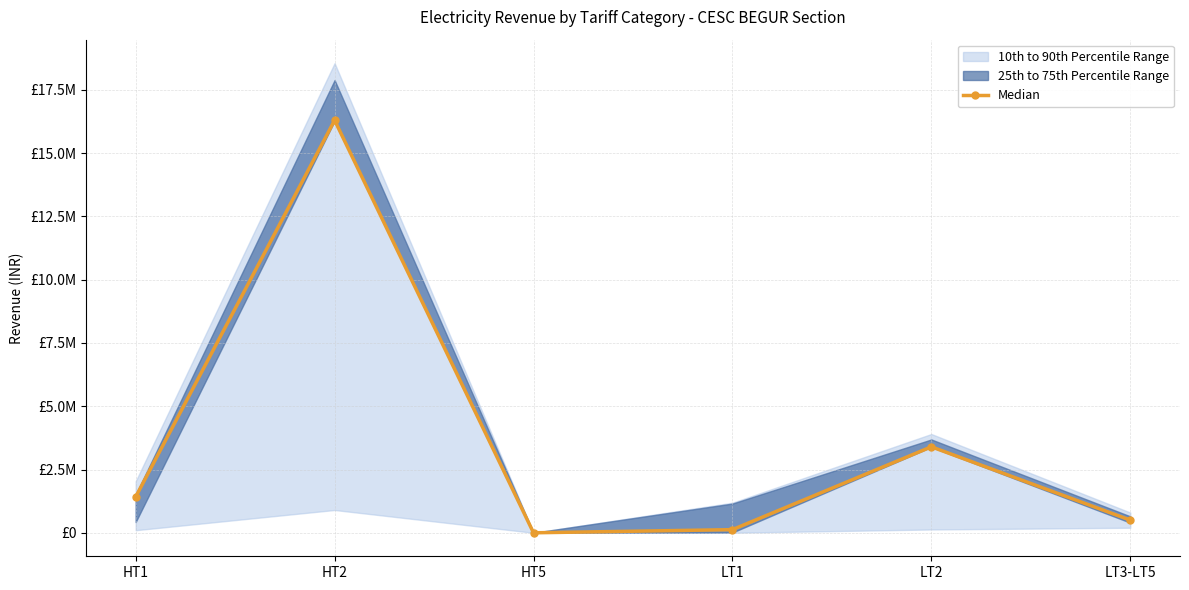

What is the change in value from HT2 to LT3-LT5?

-15800469.7